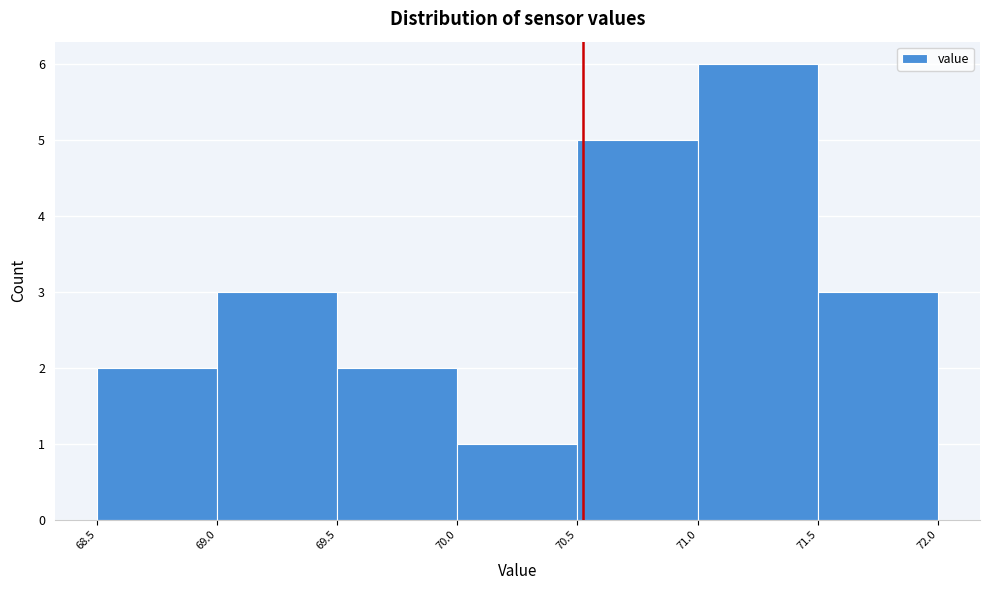

What is the height of the bar covering 68.5 to 69.0 on the x-axis? The values are not printed on the chart, so give them approximately, as read against the axis.

2